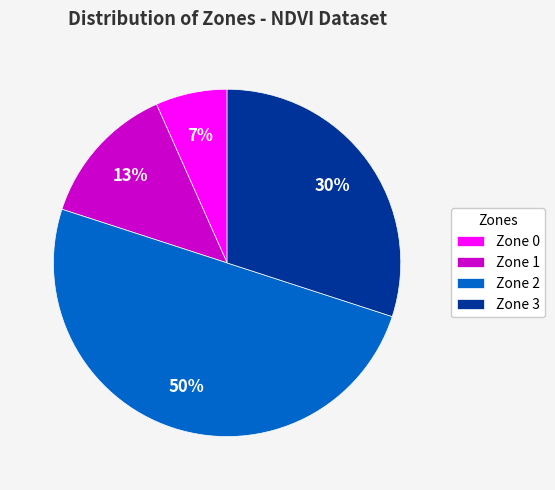

Which category has the smallest portion of the pie?

Zone 0